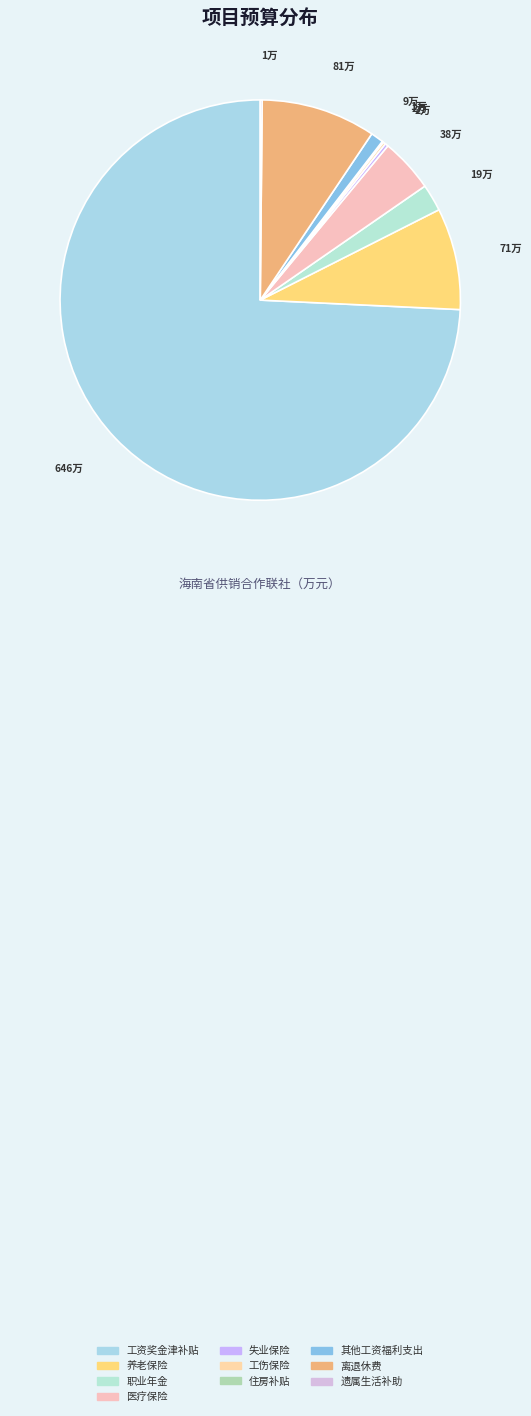

How many slices are in this pie chart?

10